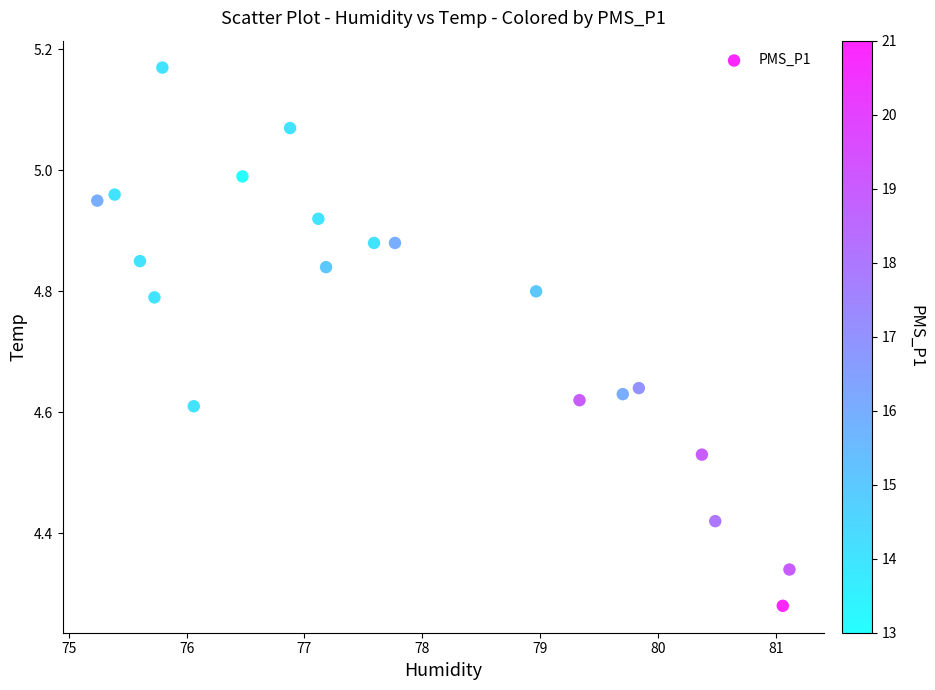

What is the range of Y values (max minus min)?

0.9